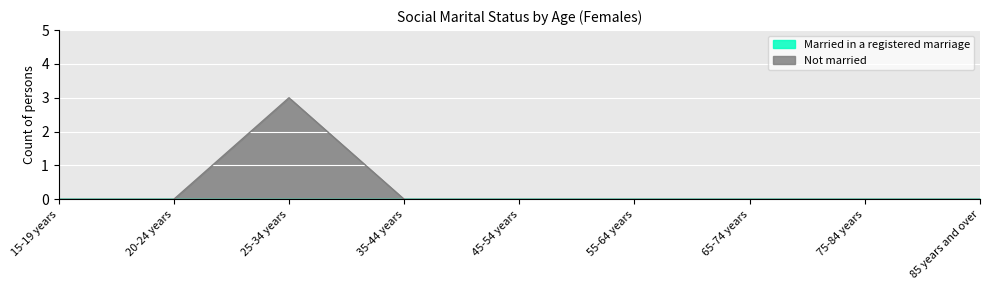

True or false: the data shows 3 at 25-34 years.

True